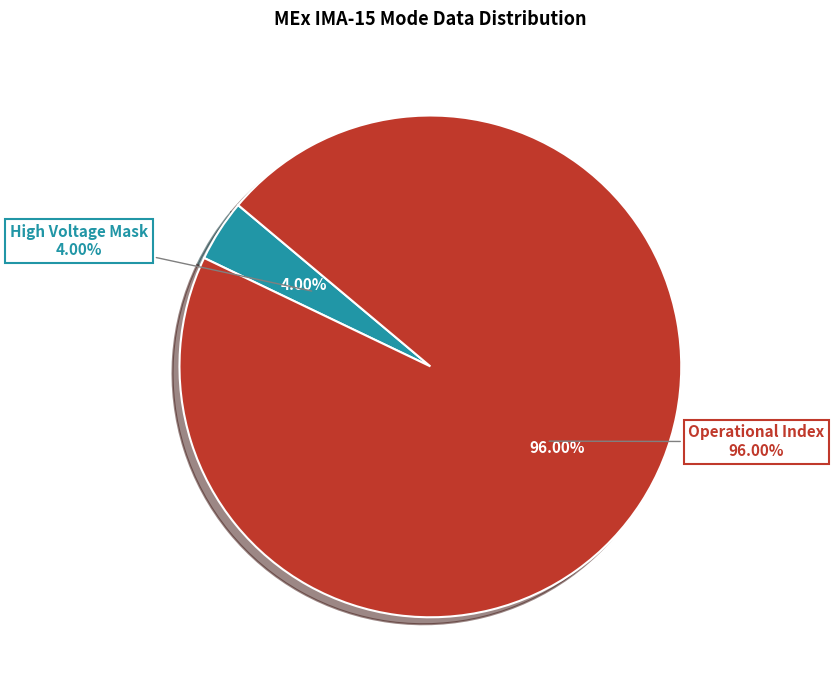

Is it true that Mass Channel 0 is 0% of the pie?

True